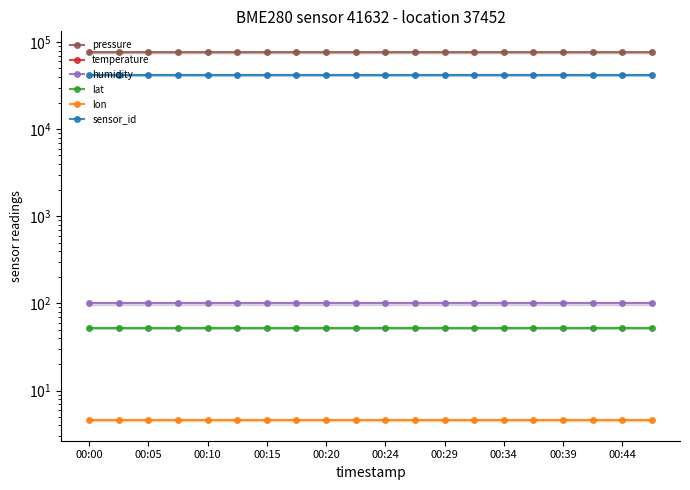

What is the sum of all temperature values?

-2855.0